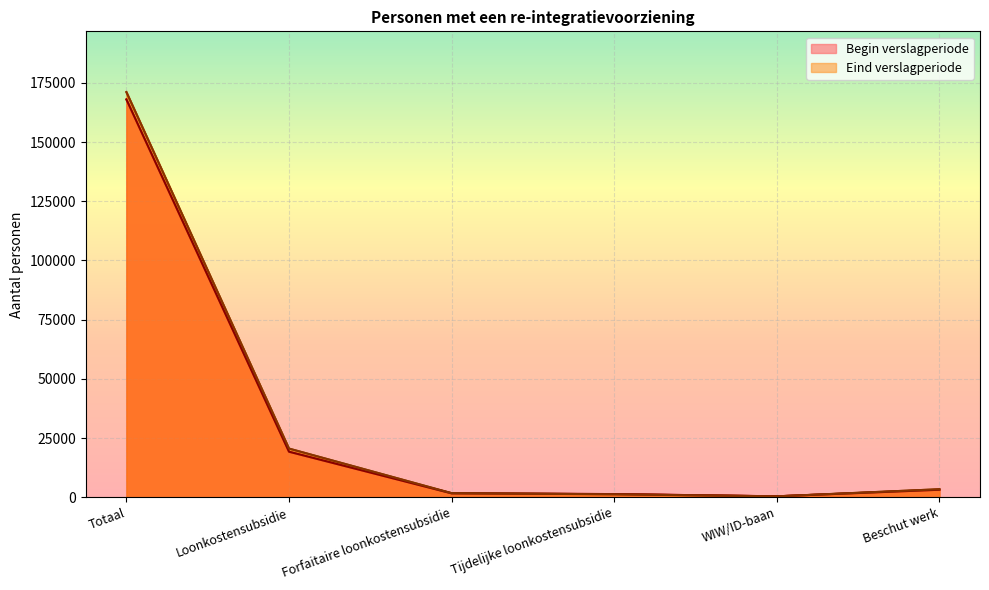

What position from the left is Tijdelijke loonkostensubsidie?

4